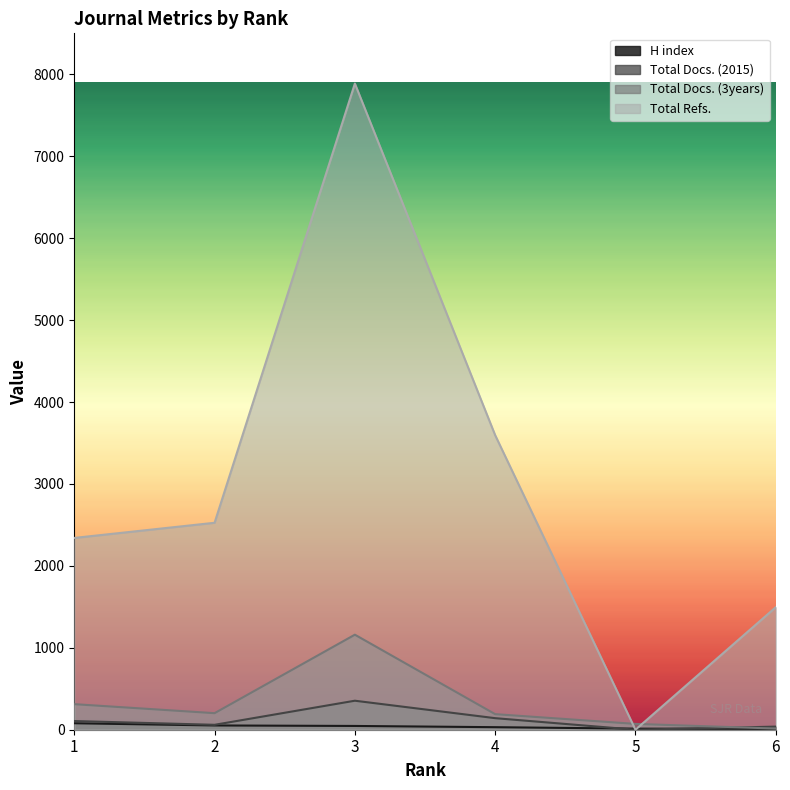

True or false: Total Docs. (2015) and Total Refs. intersect in this chart.

False